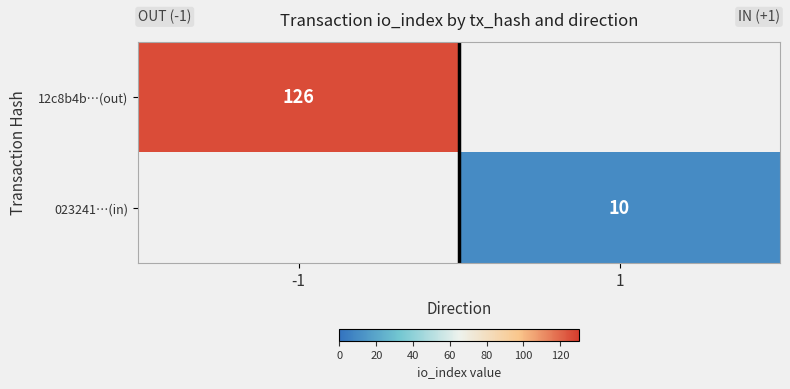

Is it true that 12c8b4b…(out) equals 56 at -1?

False